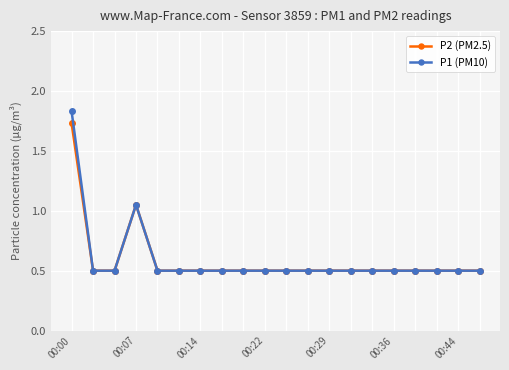

What is the minimum value shown in the chart?

0.5